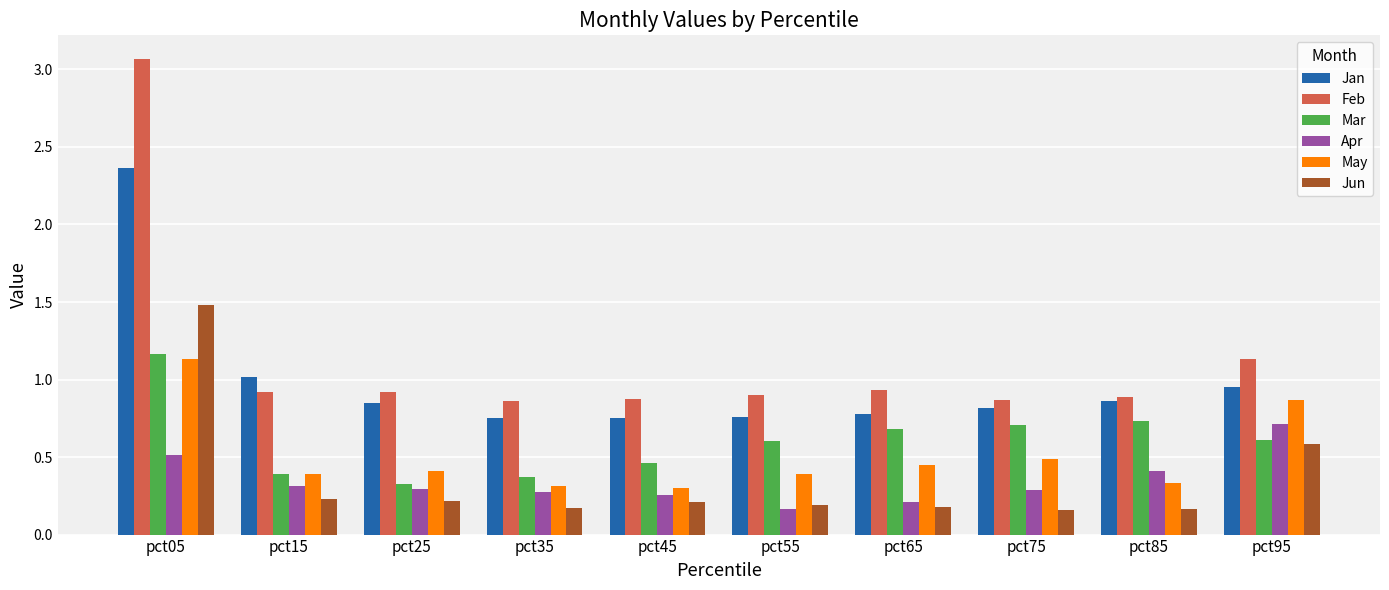

What is the total value across all series at pct95?

4.9